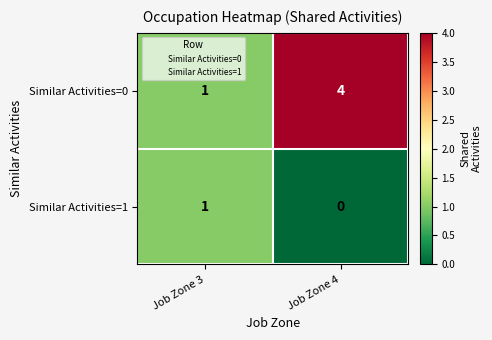

At which category does the chart reach its minimum across all series?

Job Zone 4